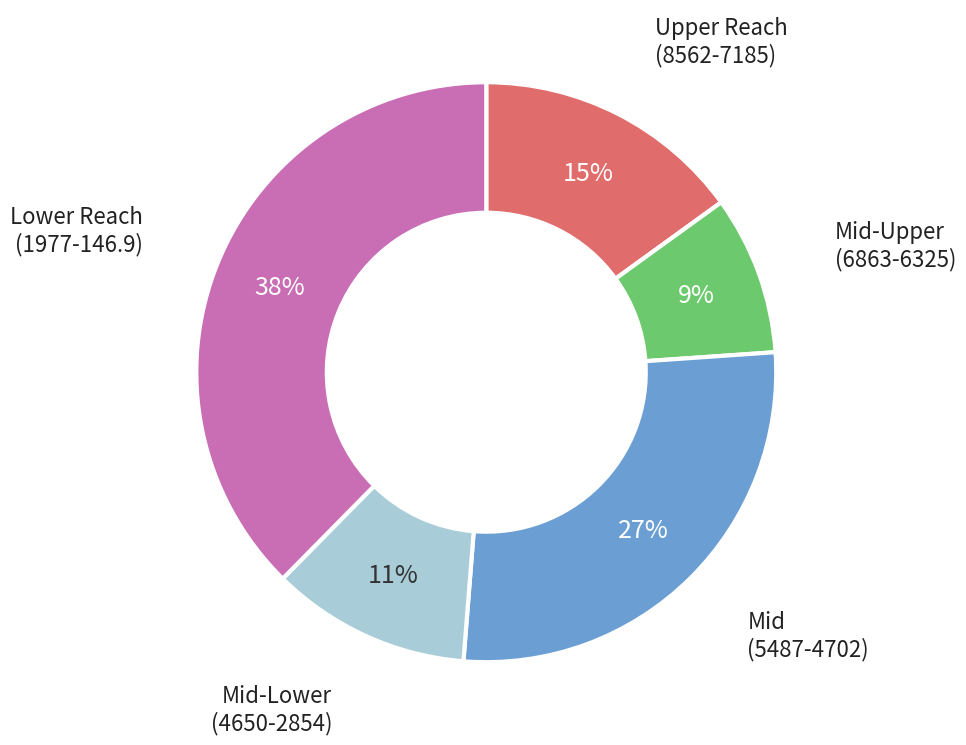

To the nearest percent, what is the difference between the Mid (5487-4702) and Mid-Lower (4650-2854) slice percentages?

16%